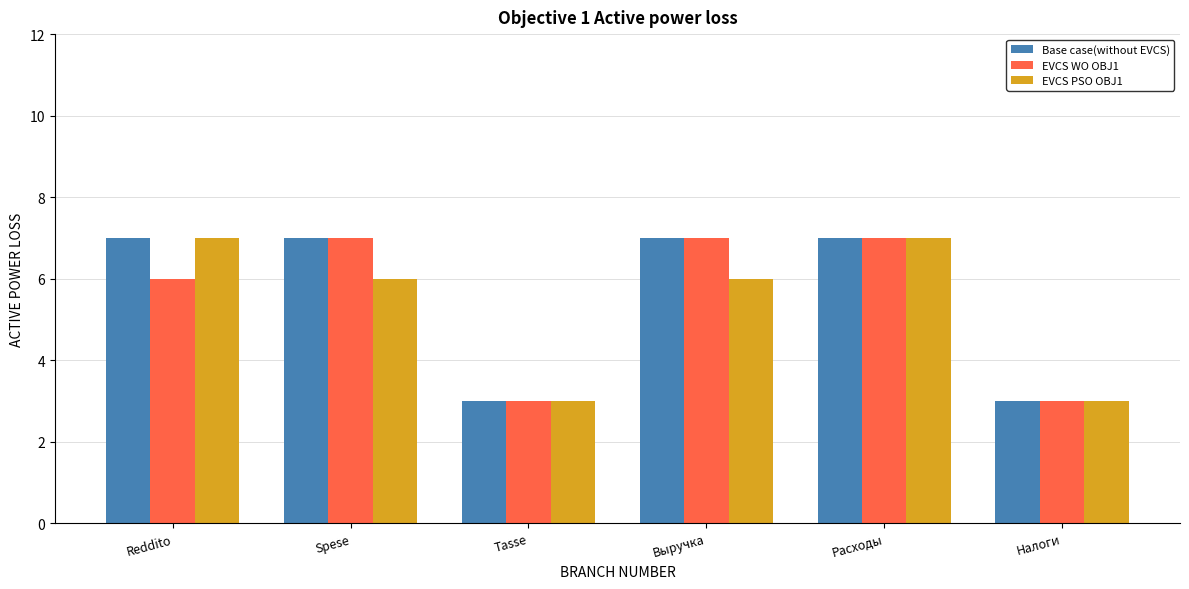

What is the minimum value shown in the chart?

3